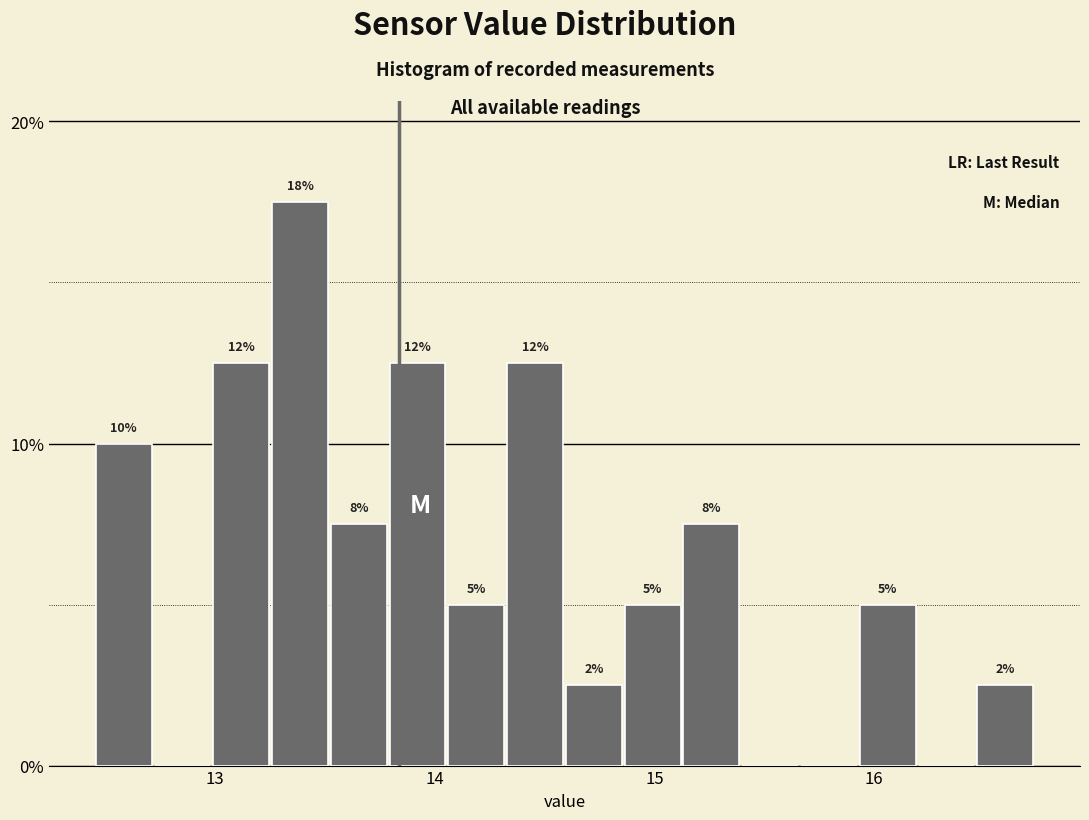

Around what value on the x-axis is the tallest bar? Give the approximate position of its centre, as read against the axis.

13.4